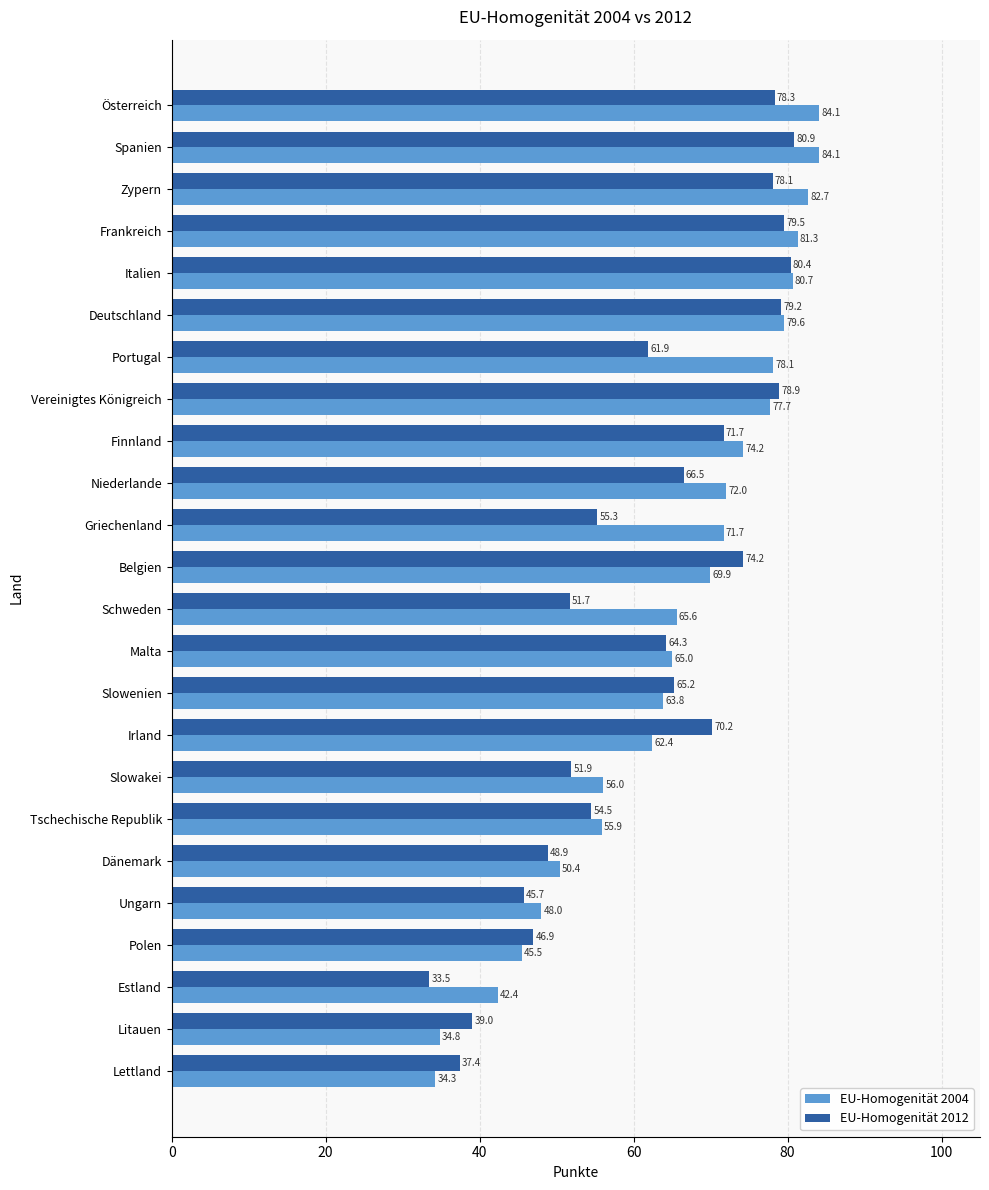

At Portugal, list the series in order from smallest to largest.

EU-Homogenität 2012, EU-Homogenität 2004